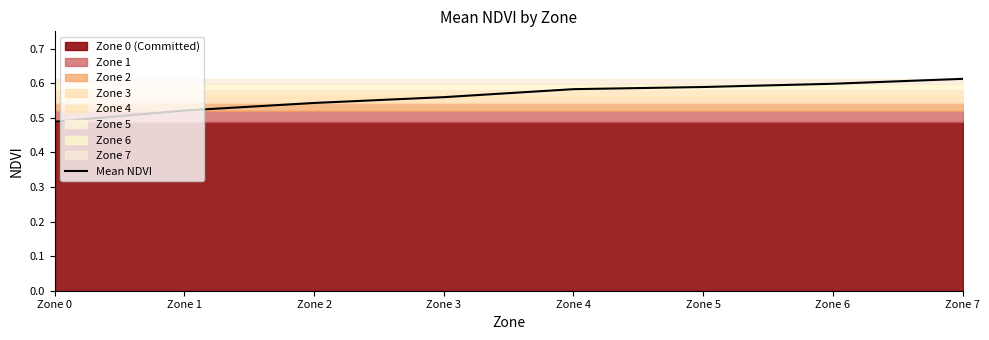

True or false: there are more than 0 points higher than both neighbors.

False